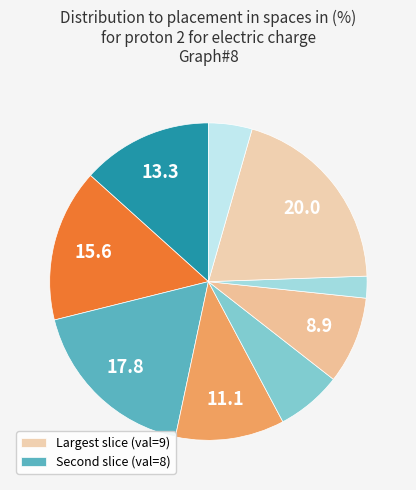

To the nearest percent, what is the average slice percentage?

11%